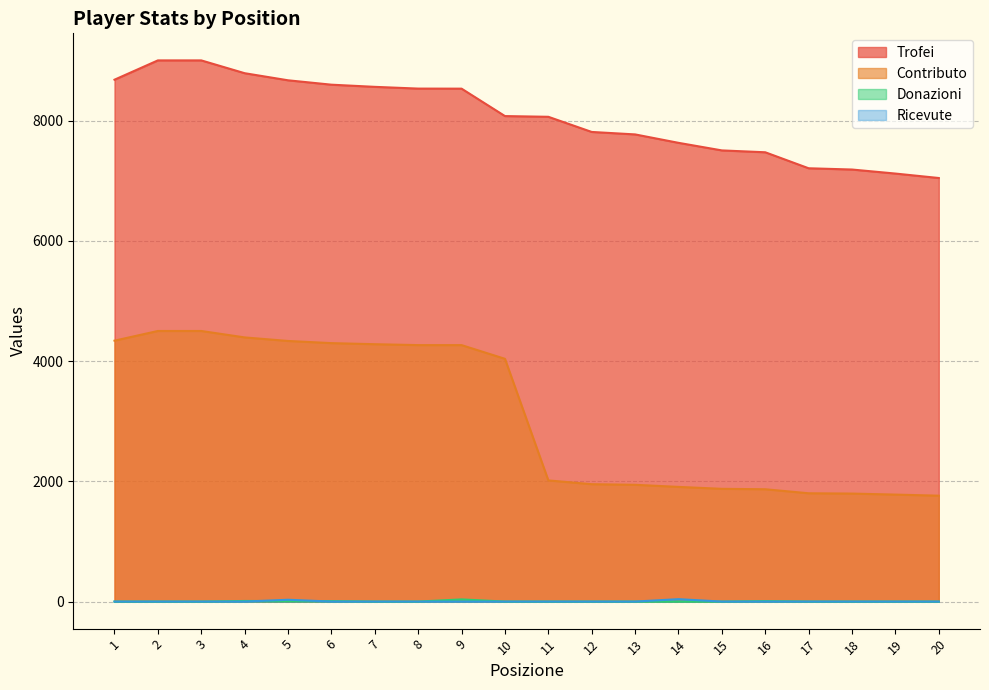

Is it true that Ricevute equals 0 at 18?

True